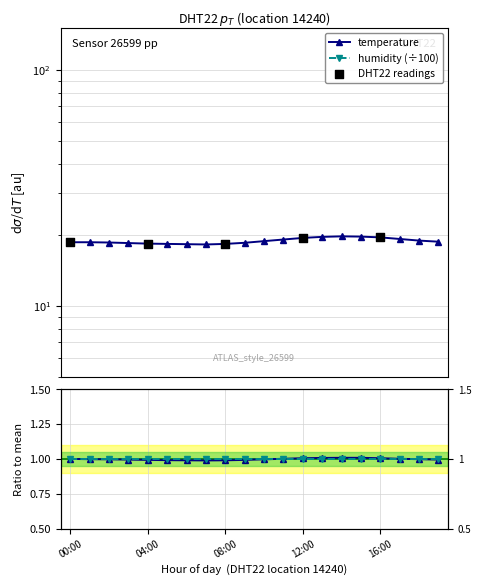

Between 07:00 and 17:00, which is larger?

17:00